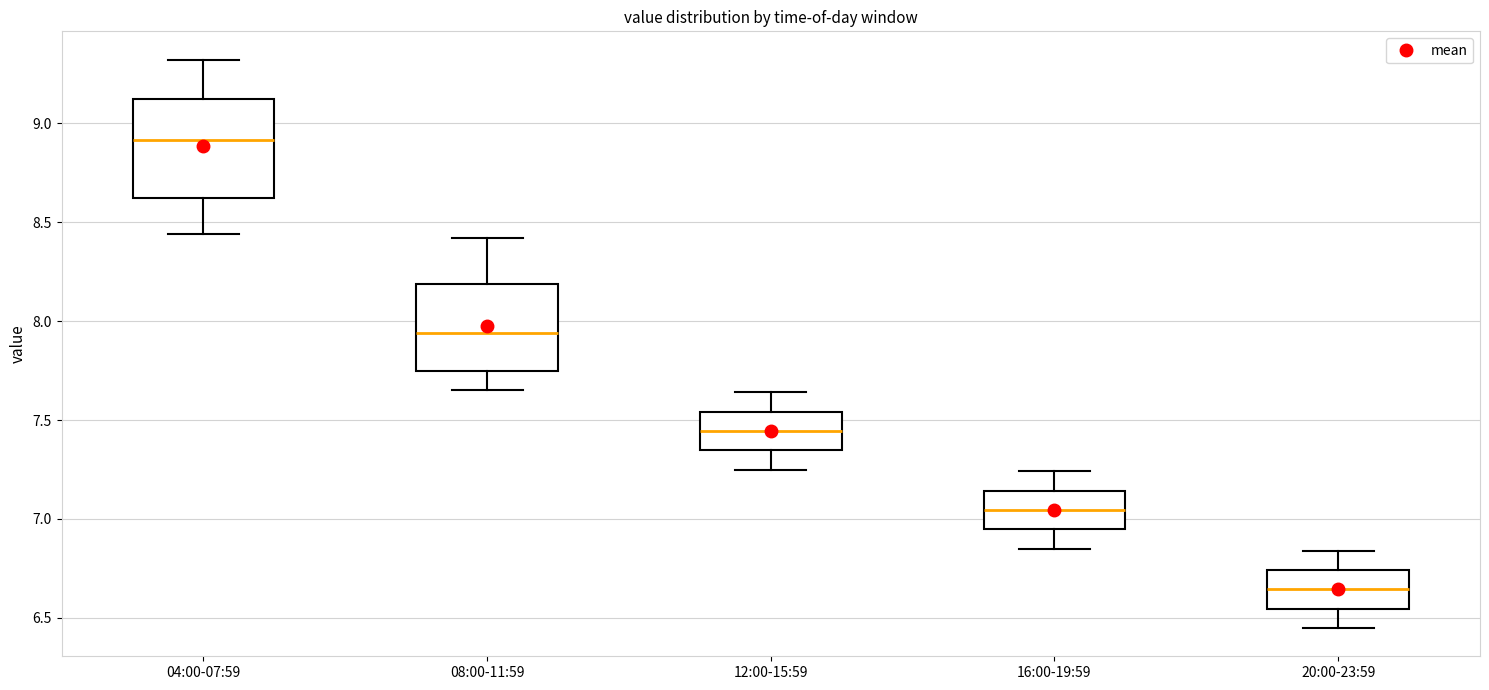

Which box has the lowest median line?

20:00-23:59